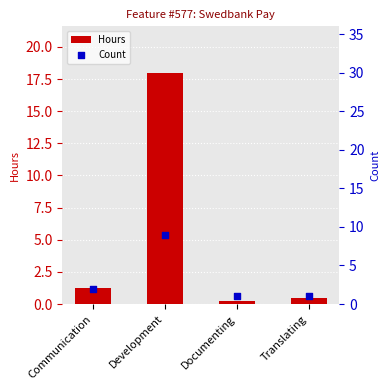

Which series contains the highest Y value?

Hours